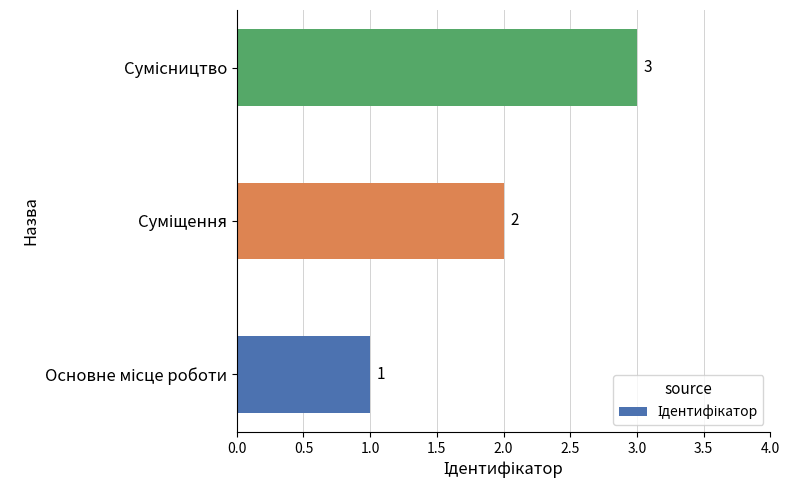

What is the greatest value displayed?

3